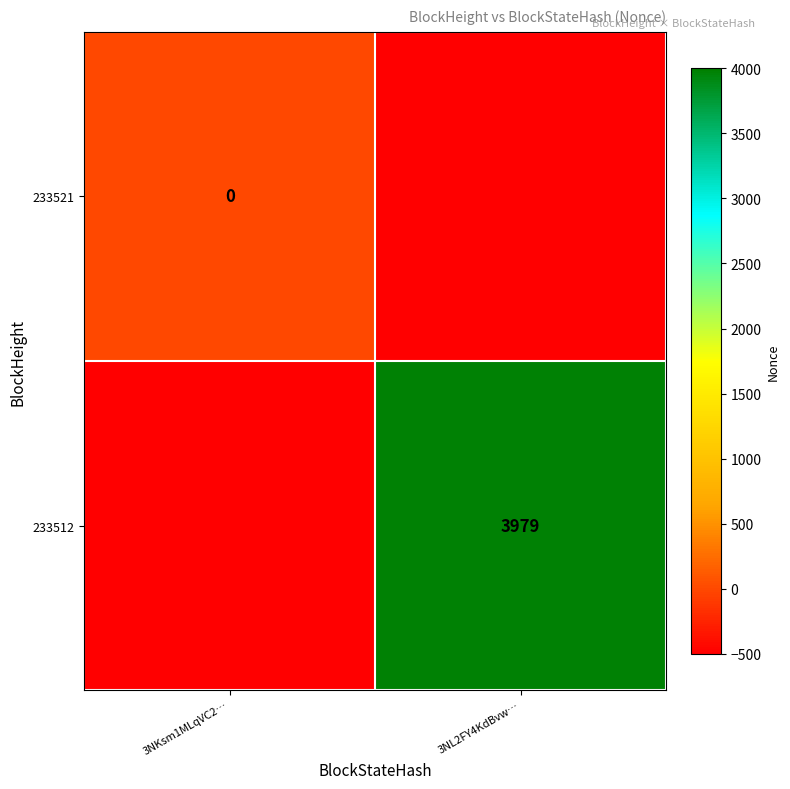

The value of 233512 at 3NL2FY4KdBvw… is 3979. True or false?

True